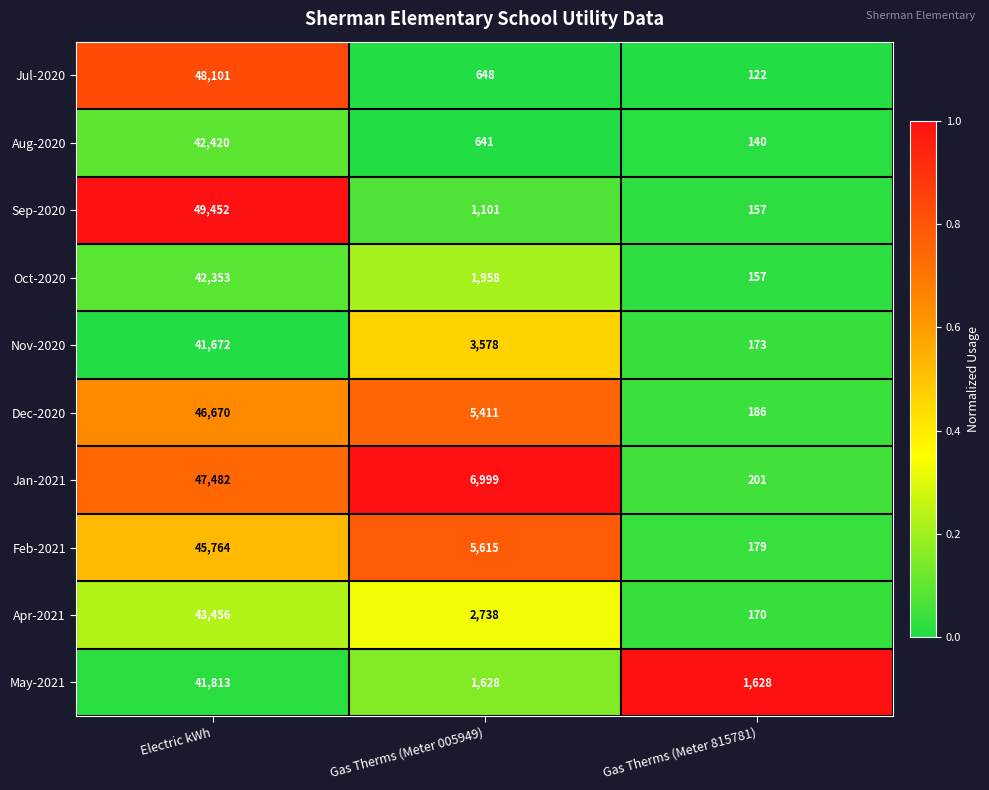

What is the sum of the Jul-2020 values at Electric kWh and Gas Therms (Meter 005949)?

48749